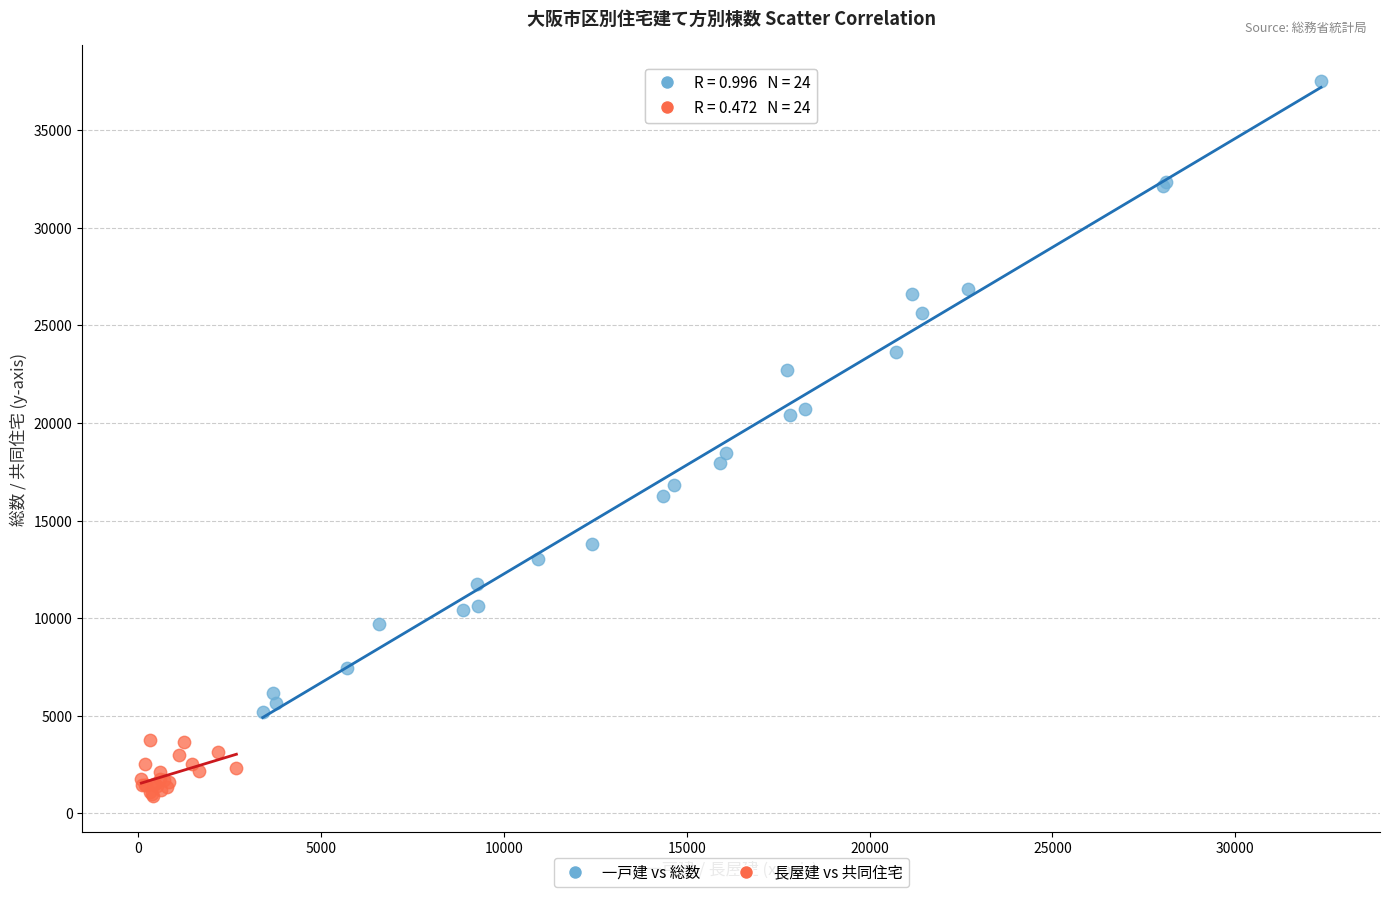

Which series contains the lowest Y value?

長屋建 vs 共同住宅